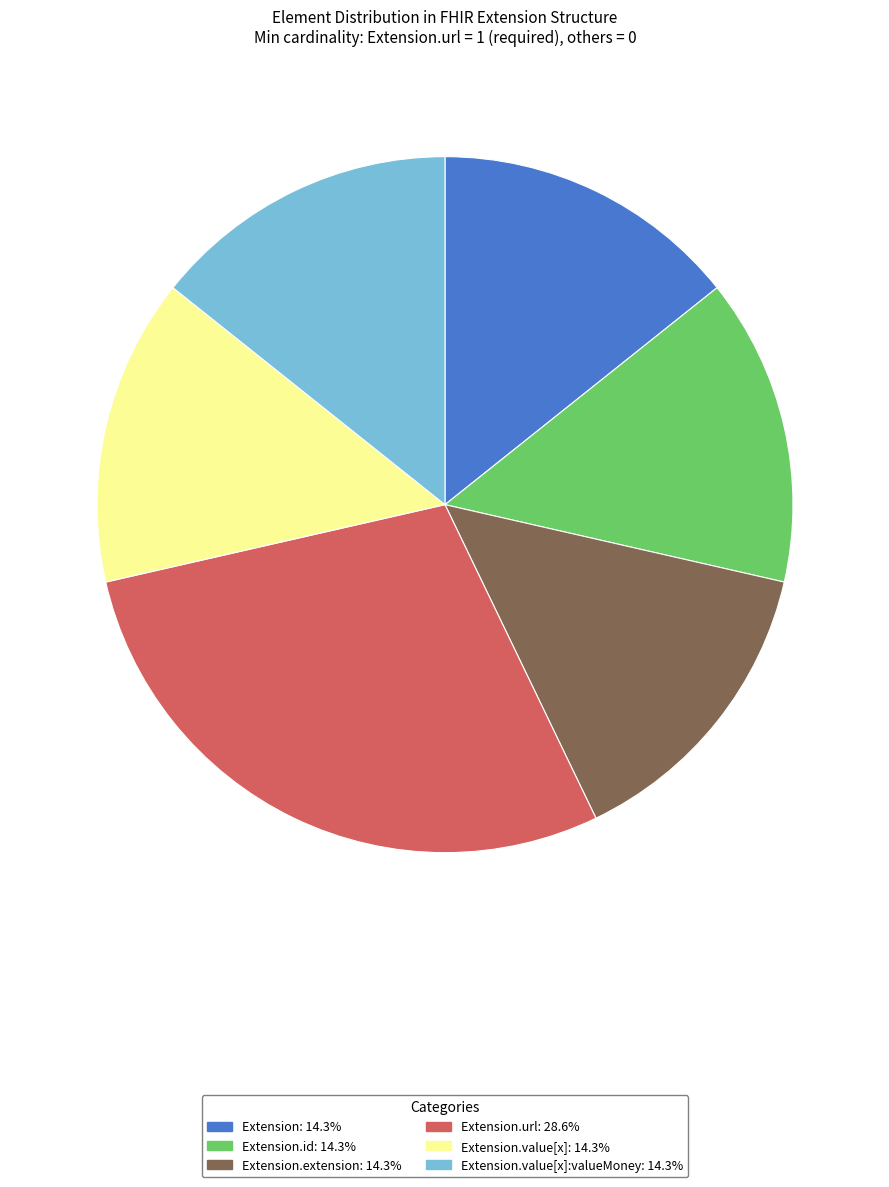

Is there a majority slice in this chart?

No